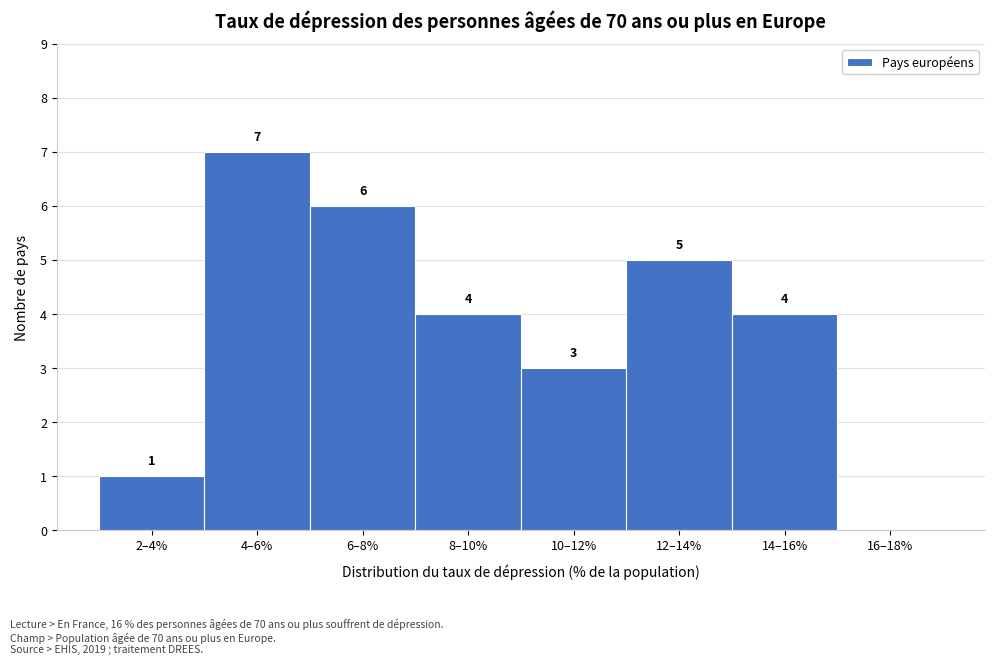

Reading right to left, extract all data points from this chart.

16–18%=0	14–16%=4	12–14%=5	10–12%=3	8–10%=4	6–8%=6	4–6%=7	2–4%=1